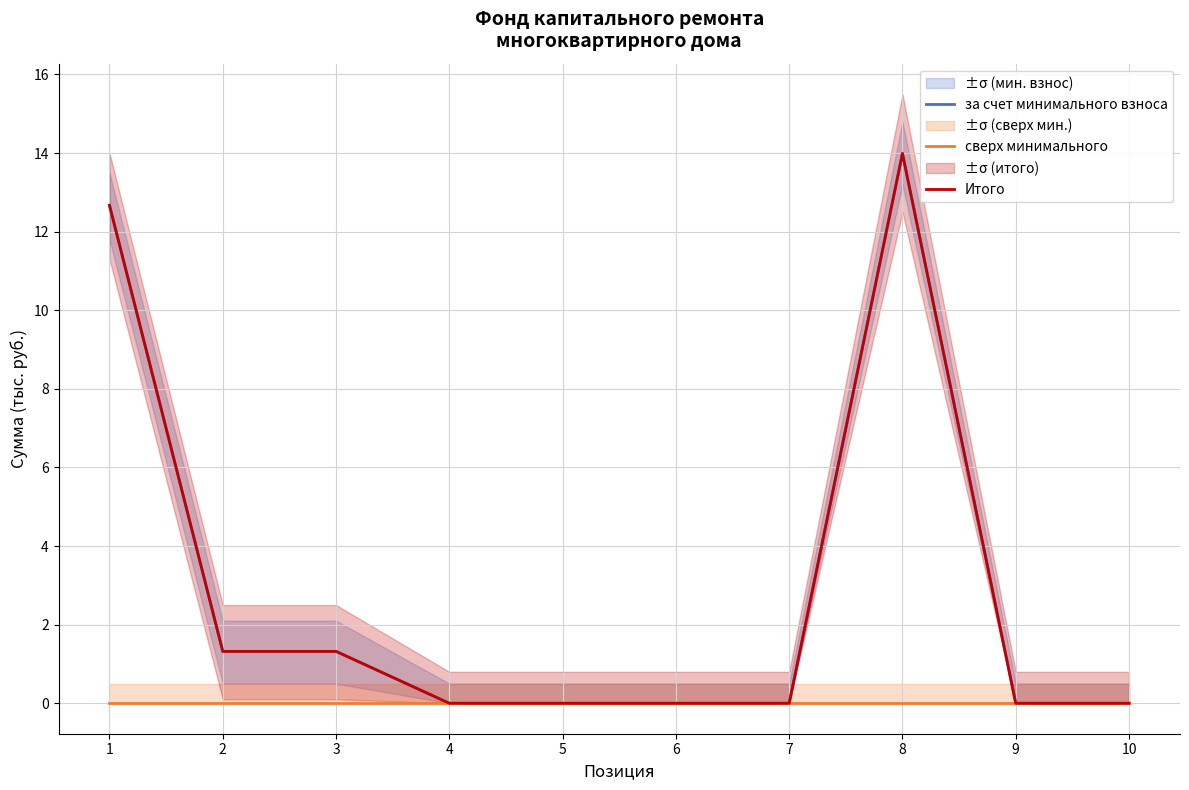

Where is the first local maximum for Итого?

8